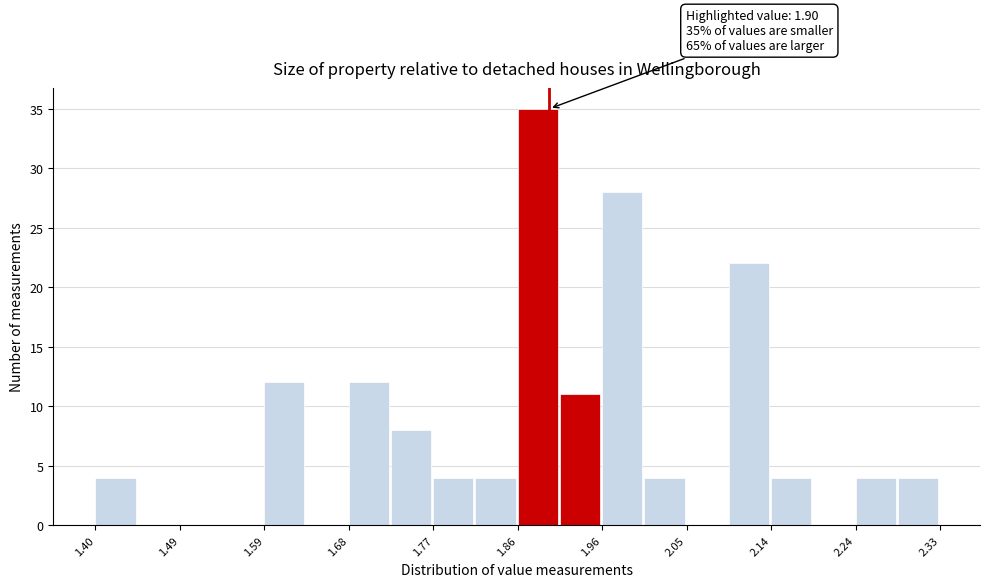

Over which range of the x-axis is the bar tallest?

1.87 to 1.91